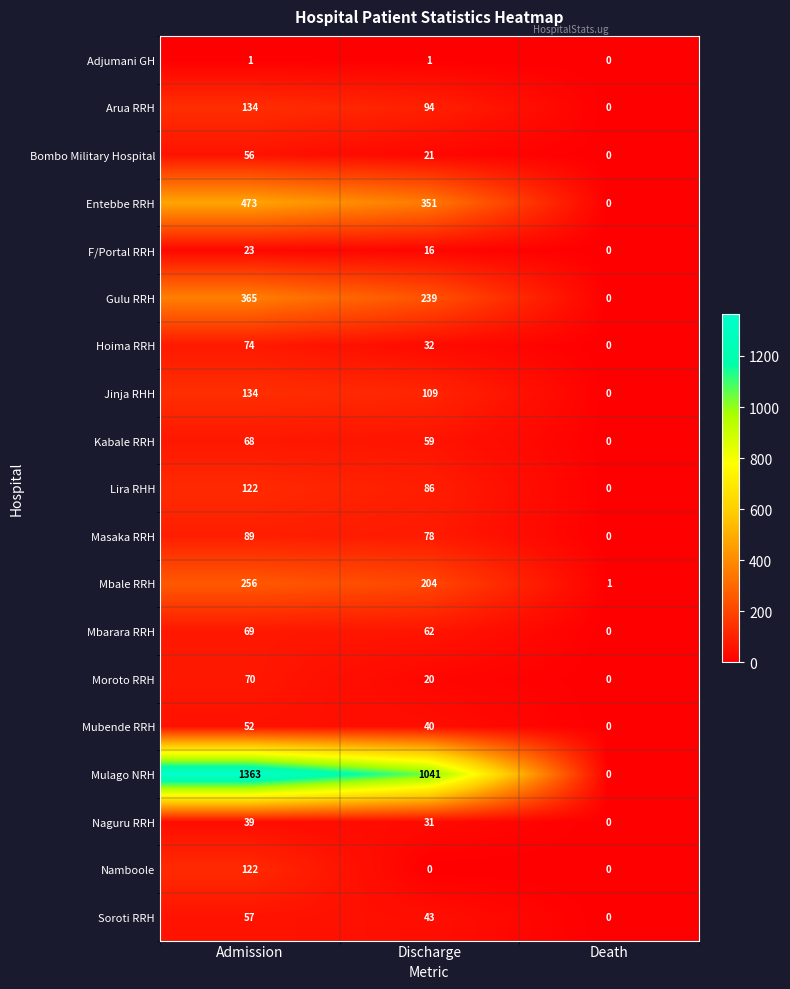

What is the spread (max minus min) of values at Discharge?

1041